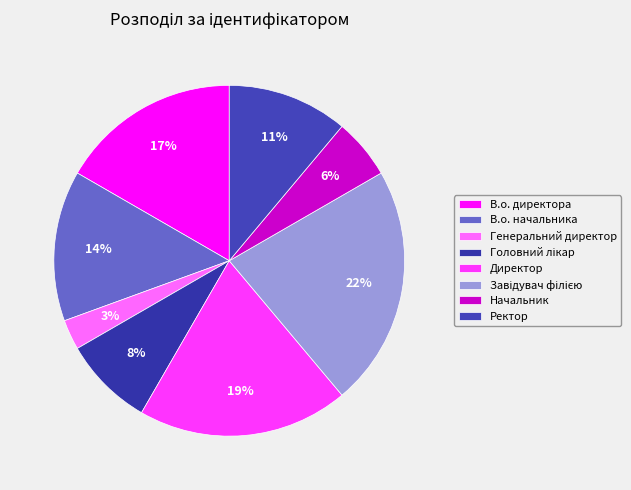

Between В.о. начальника and Генеральний директор, which is larger?

В.о. начальника